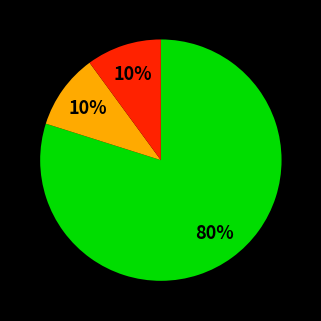

To the nearest percent, what is the average slice percentage?

33%